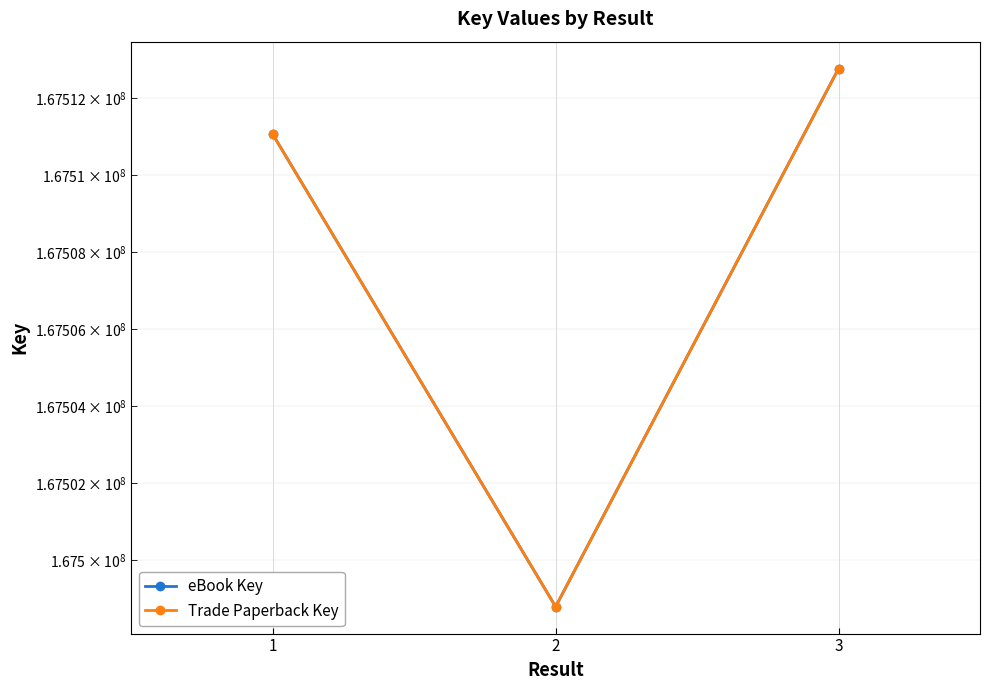

At which label does Trade Paperback Key first exceed 167511057?

3